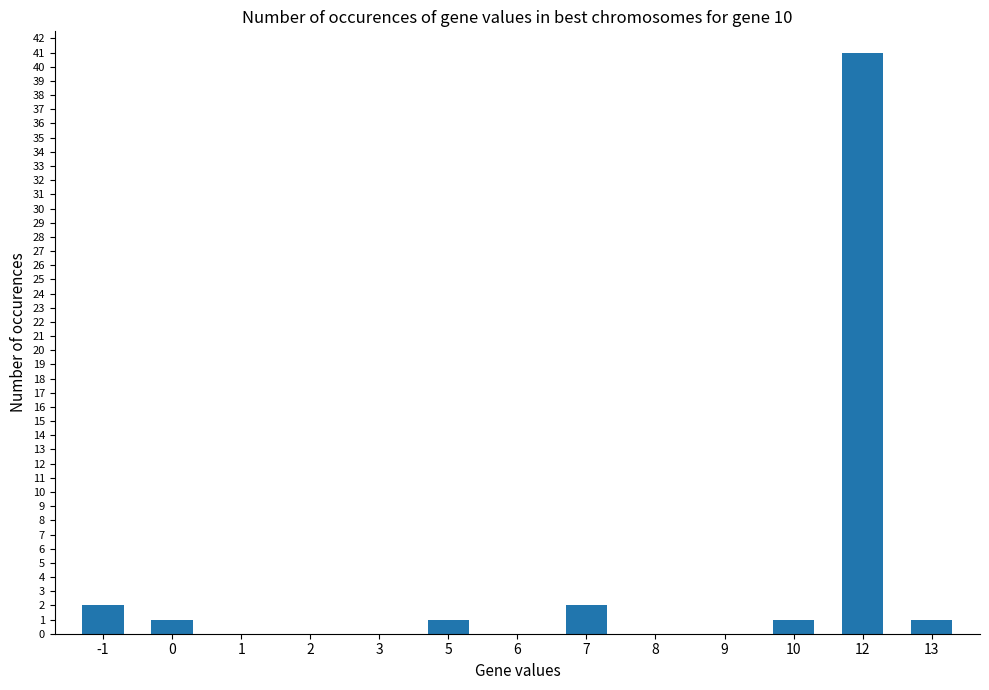

Are the bars horizontal?

No